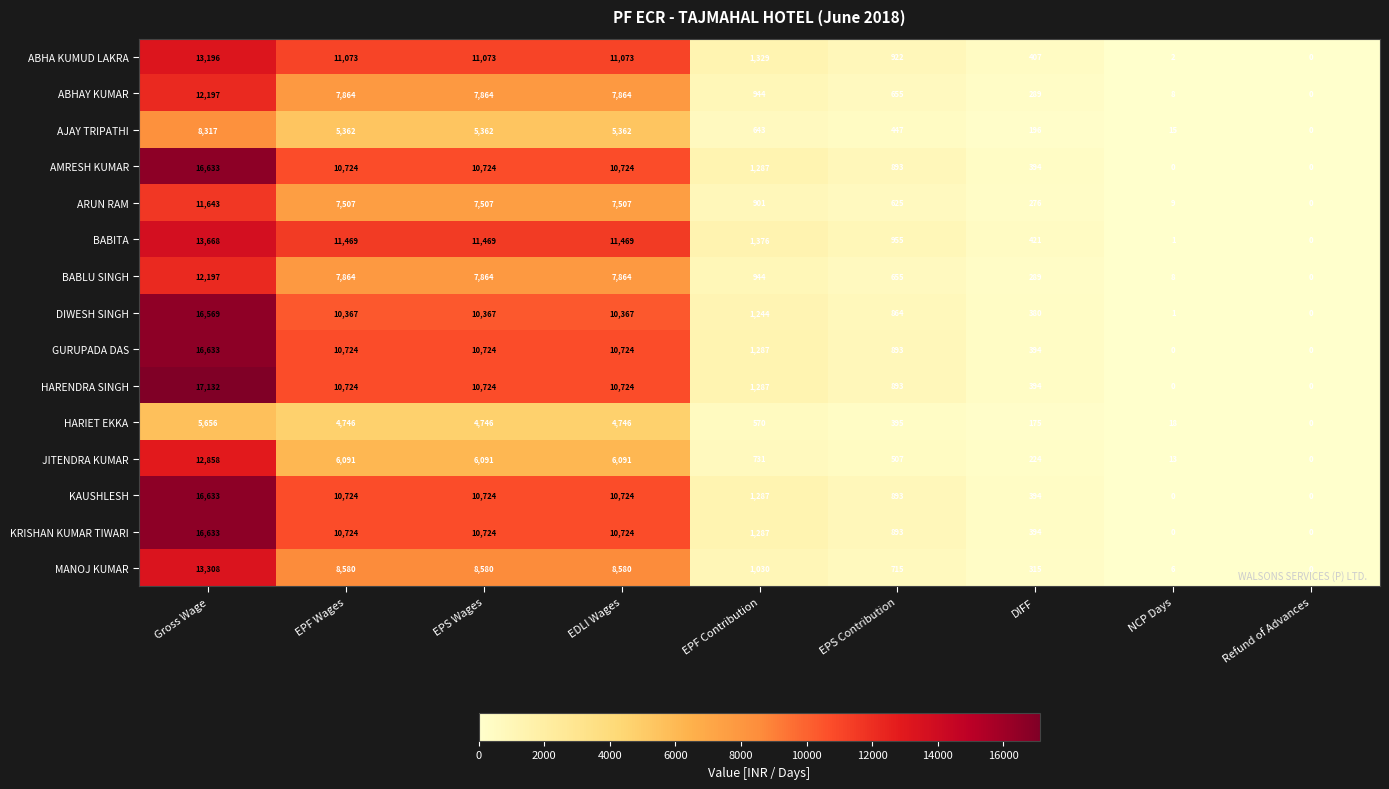

What is the difference between the maximum and second lowest values in the MANOJ KUMAR series?

13302